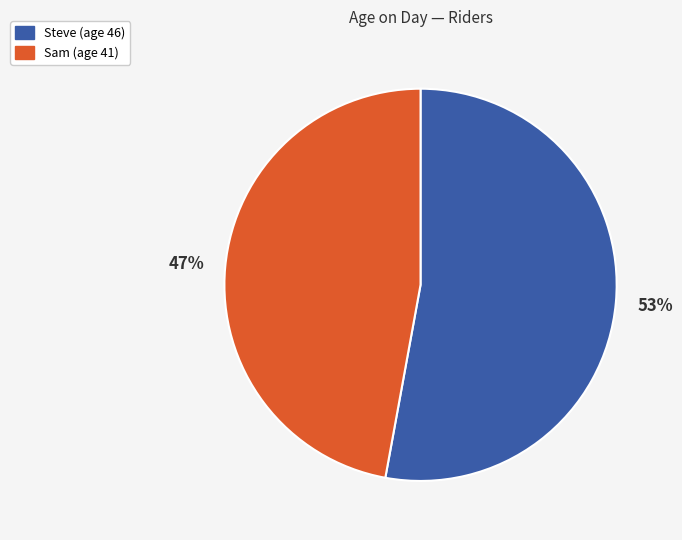

Which category has the smallest portion of the pie?

Sam